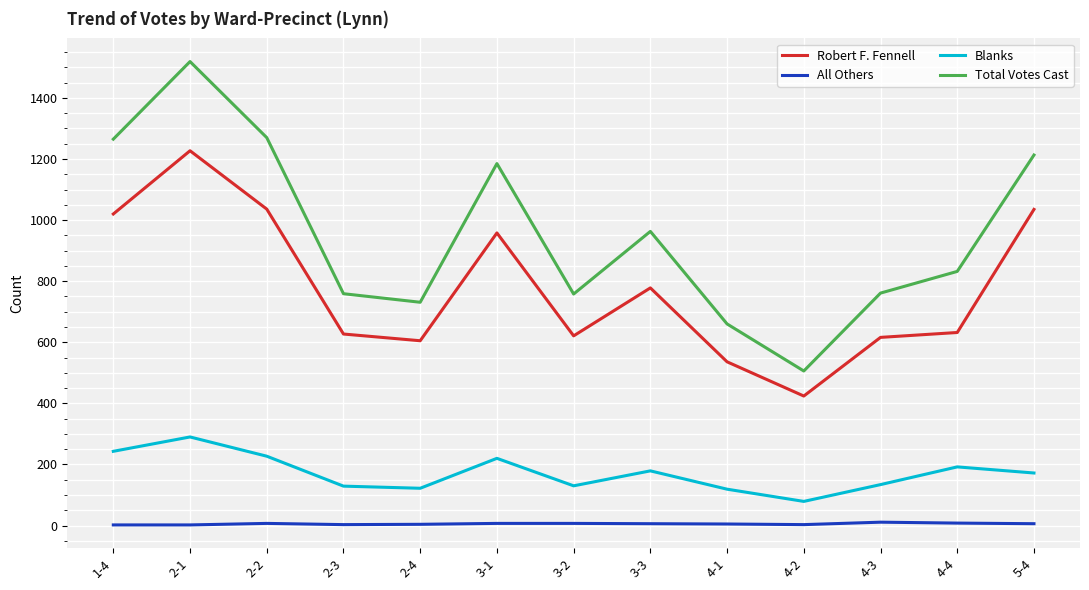

Which series has the widest spread of values?

Total Votes Cast